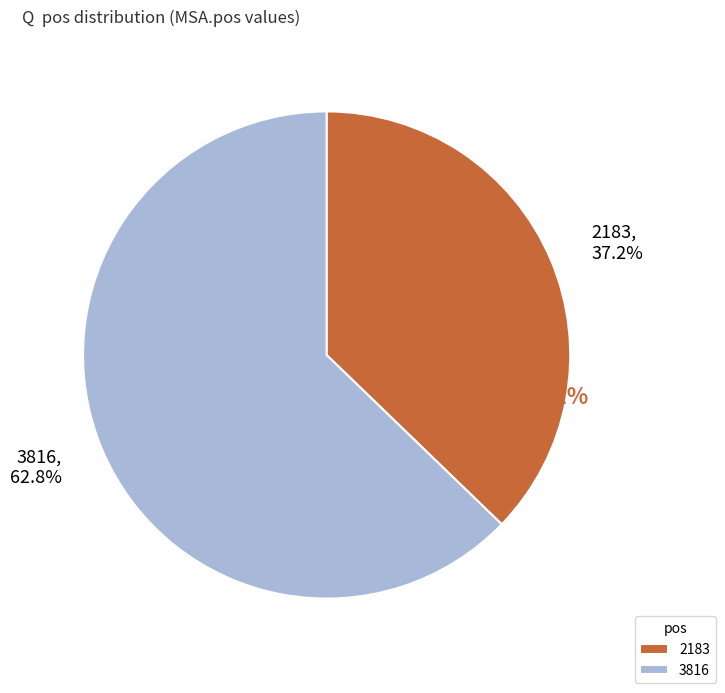

Combined, what portion of the pie is 3816 and 2183?

100.0%